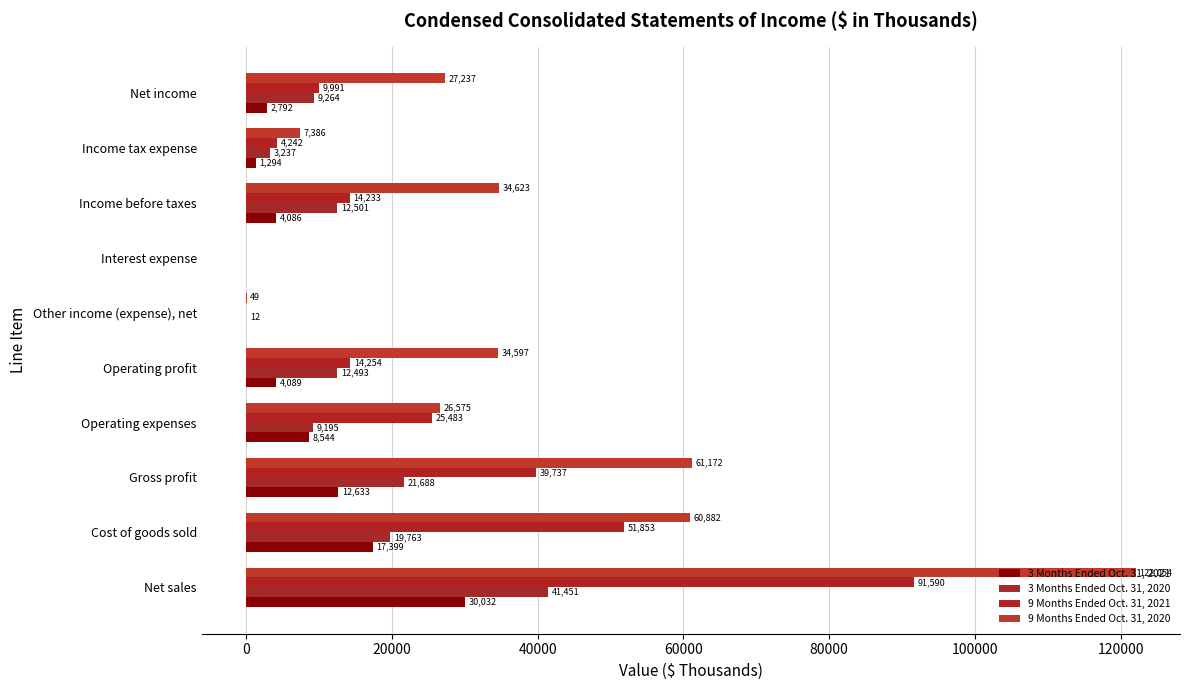

What is the value of the 3 Months Ended Oct. 31, 2021 bar at the 8th from the left?

4086